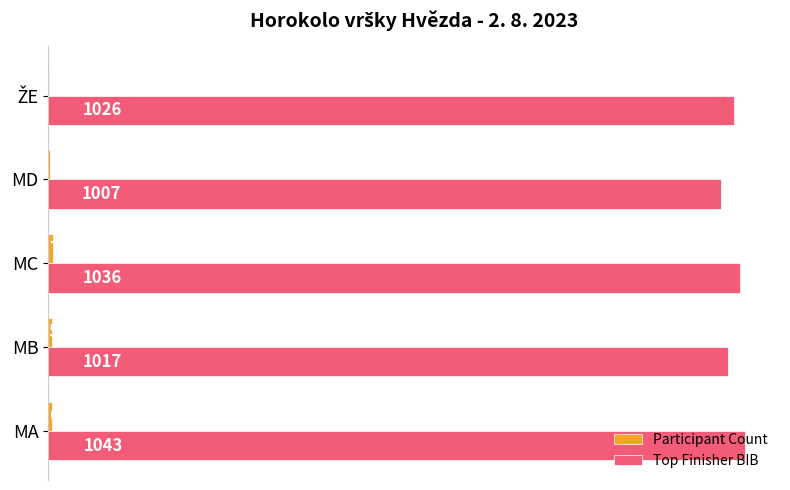

At which category is the sum across all series the highest?

MA